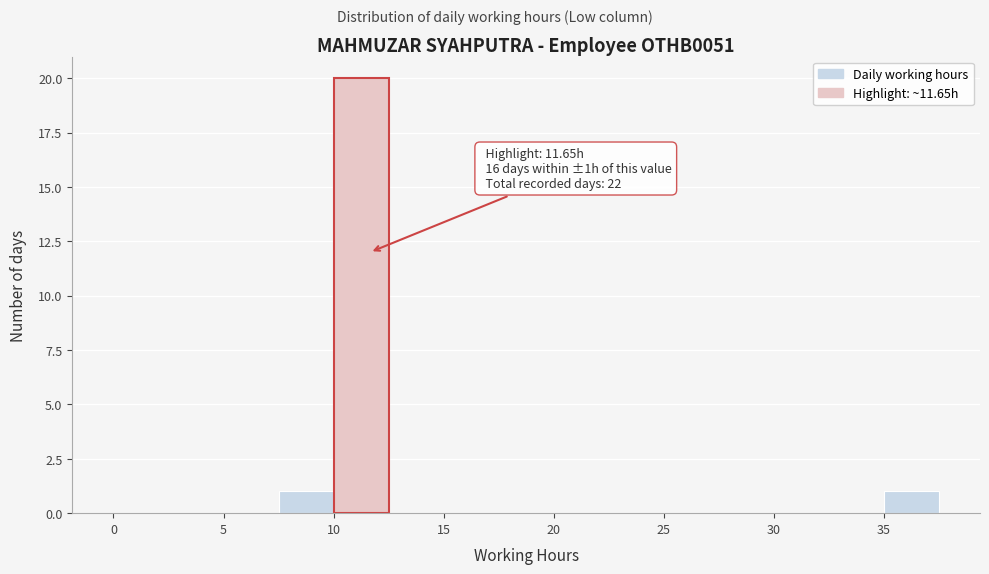

Which range on the x-axis has the tallest bar?

10.0 to 12.5